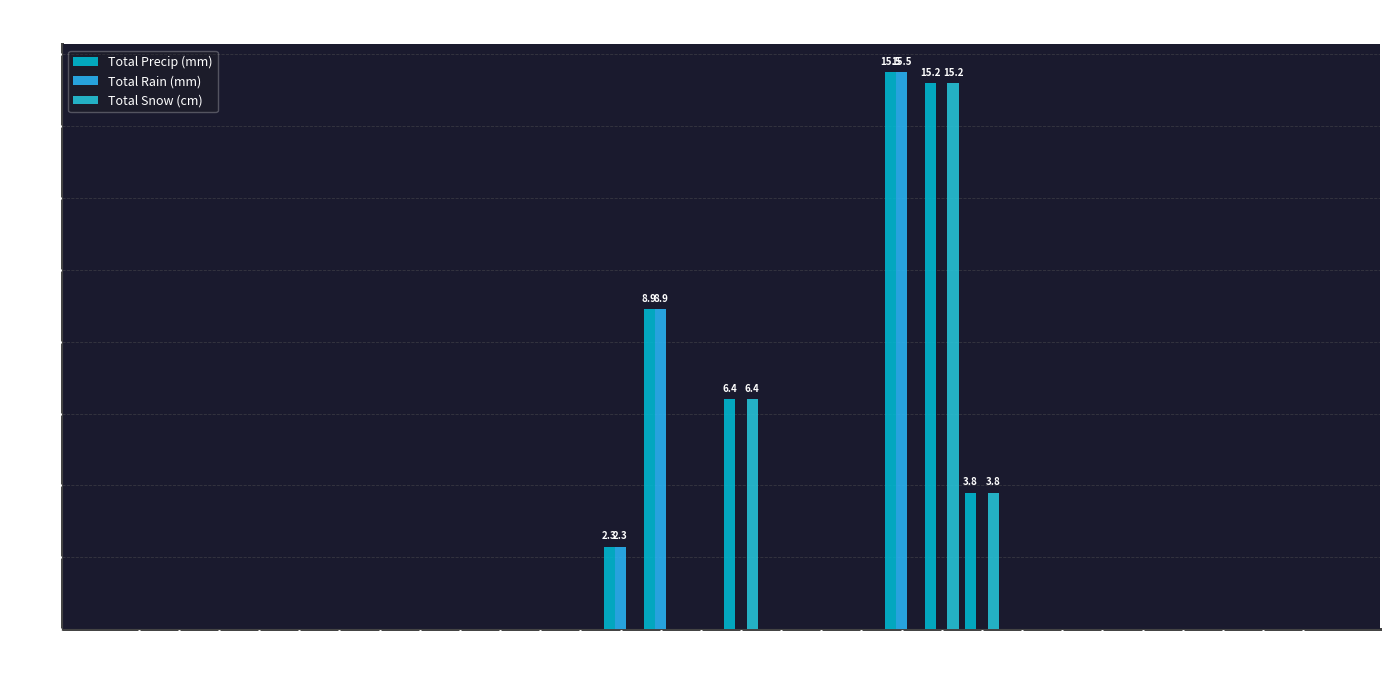

The Total Snow (cm) series shows 0.0 at 28. True or false?

True